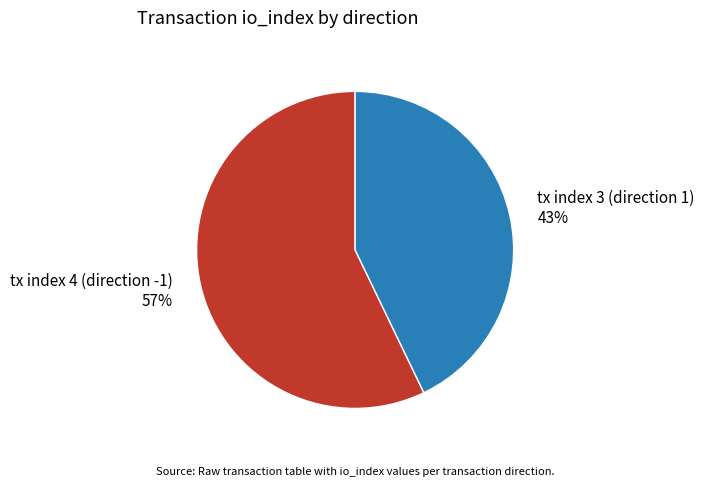

Rank the categories by value from highest to lowest.

tx index 4 (direction -1), tx index 3 (direction 1)